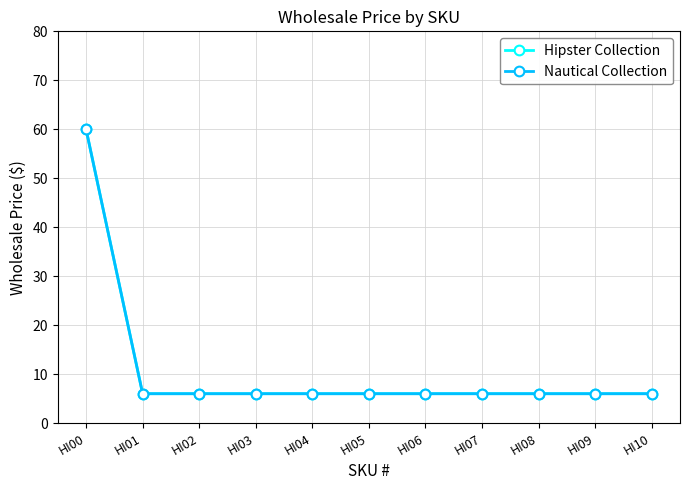

Does the chart have visible grid lines?

Yes